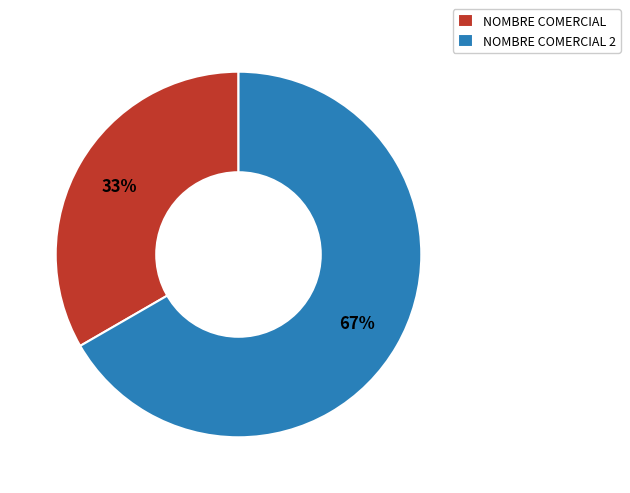

Which slice is the smallest?

NOMBRE COMERCIAL